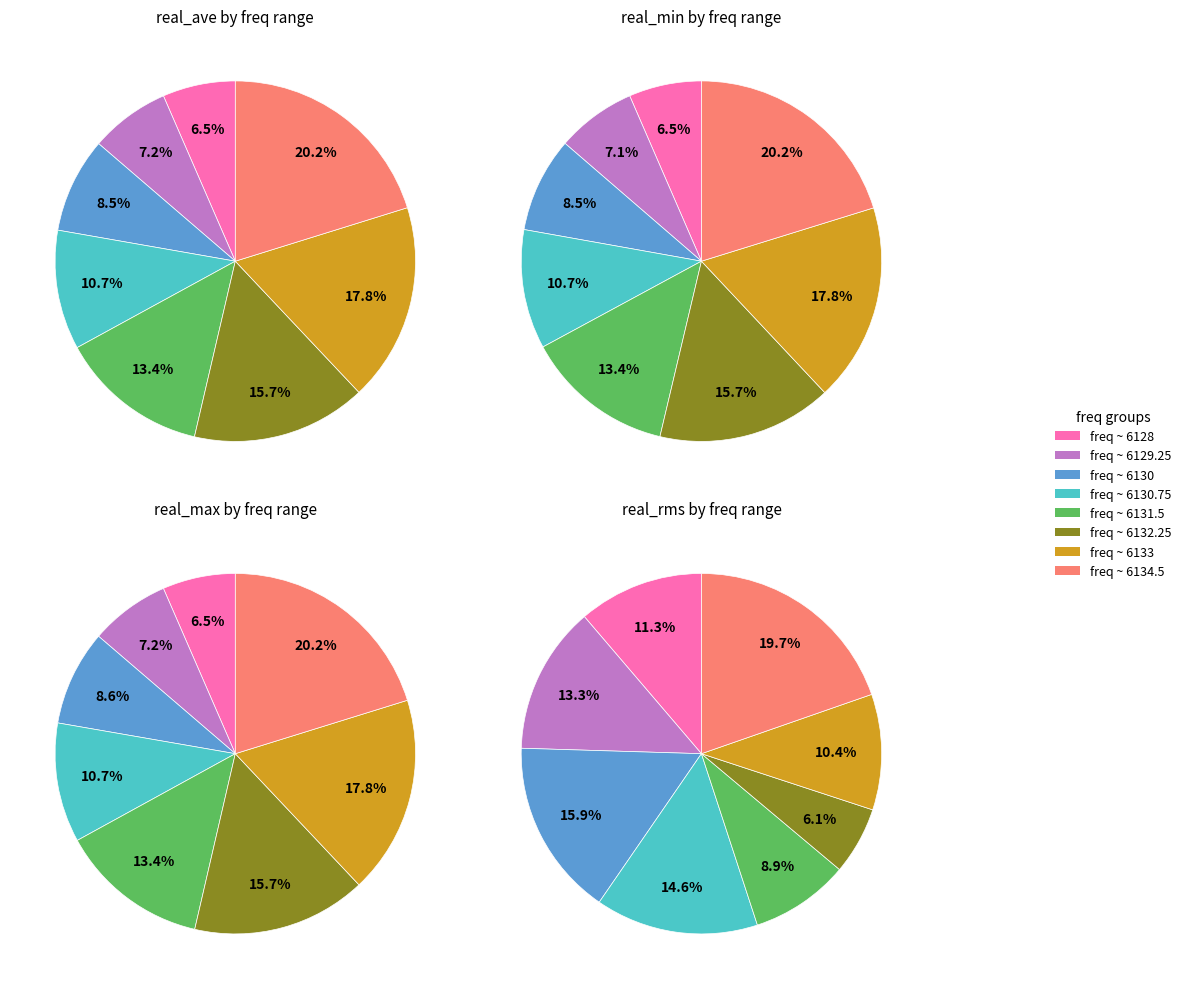

Which category has the biggest portion of the pie?

6134.5